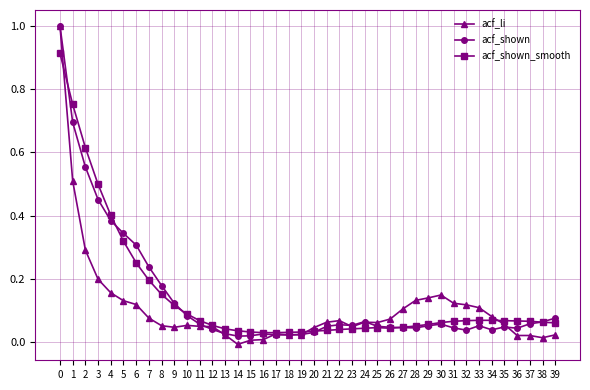

Is the value of acf_shown at 26 greater than the value of acf_li at 16?

Yes